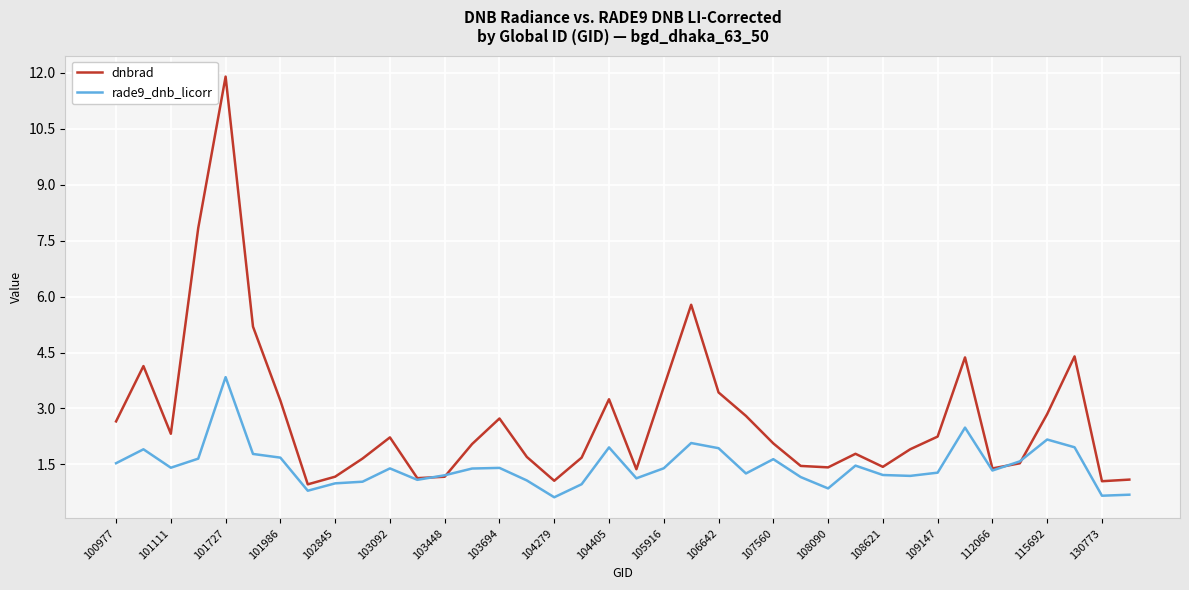

What is the average value of the rade9_dnb_licorr series?

1.5